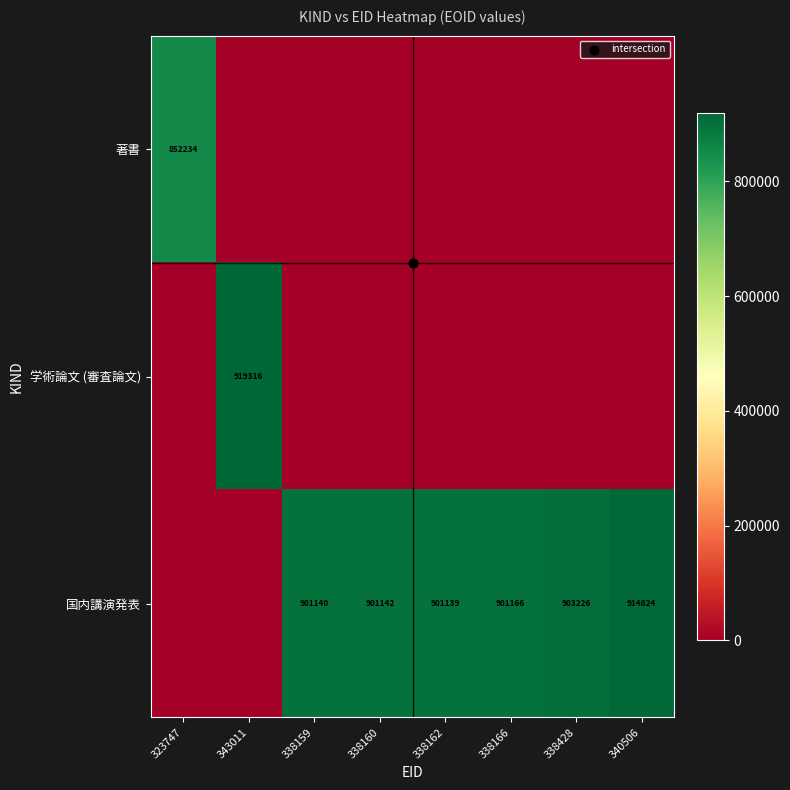

How many distinct data groups are displayed?

3